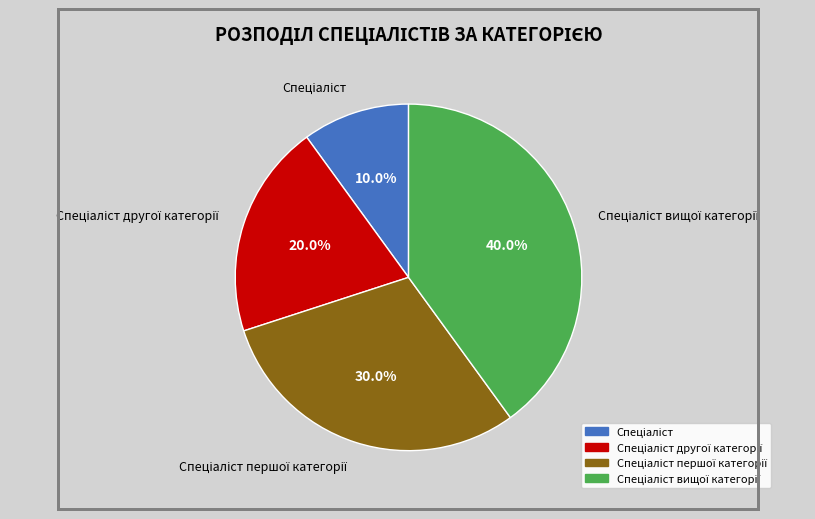

To the nearest percent, what is the difference between the largest and smallest slice percentages?

30%